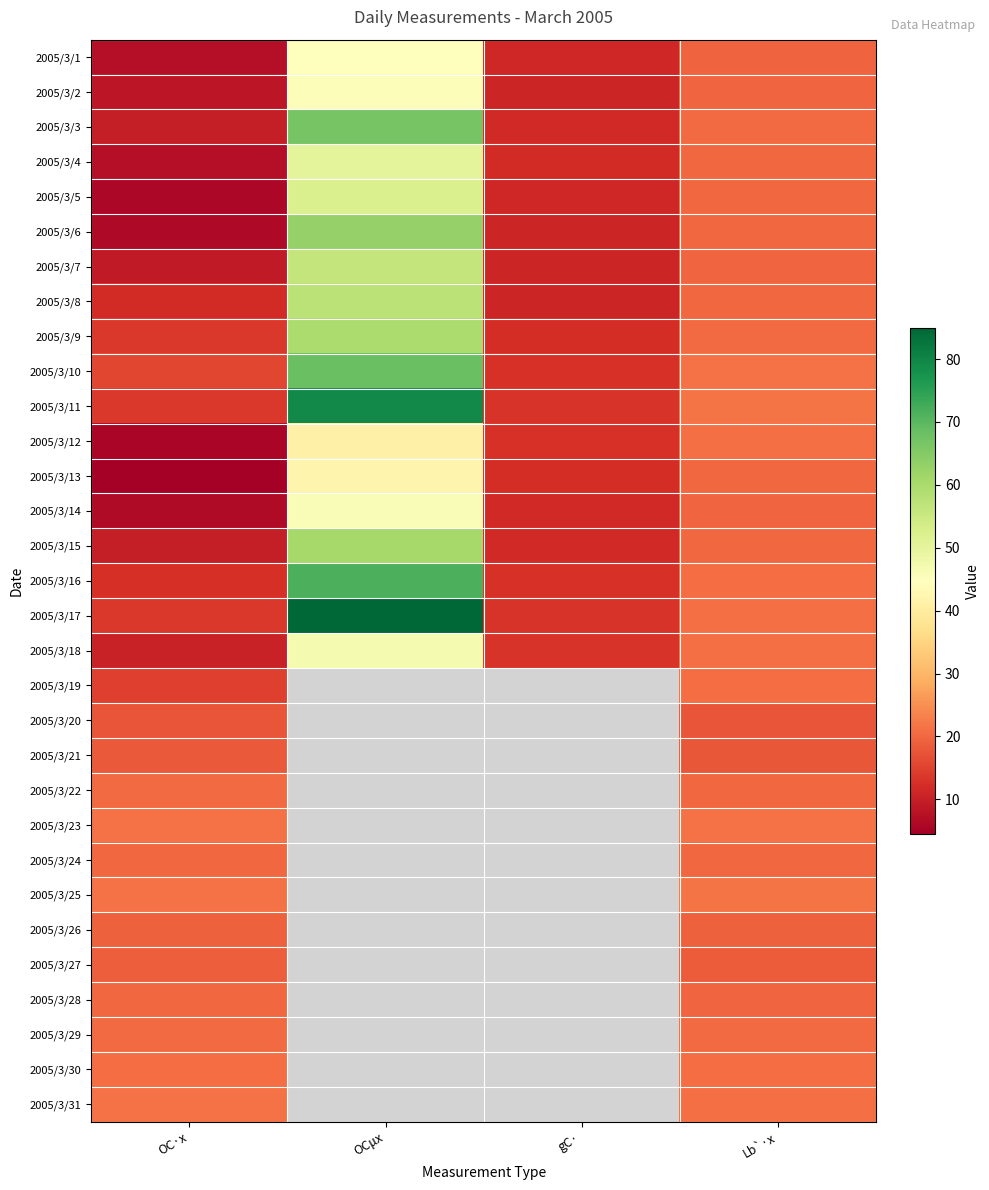

The 2005/3/21 series shows 25.9 at Lb`·x. True or false?

False